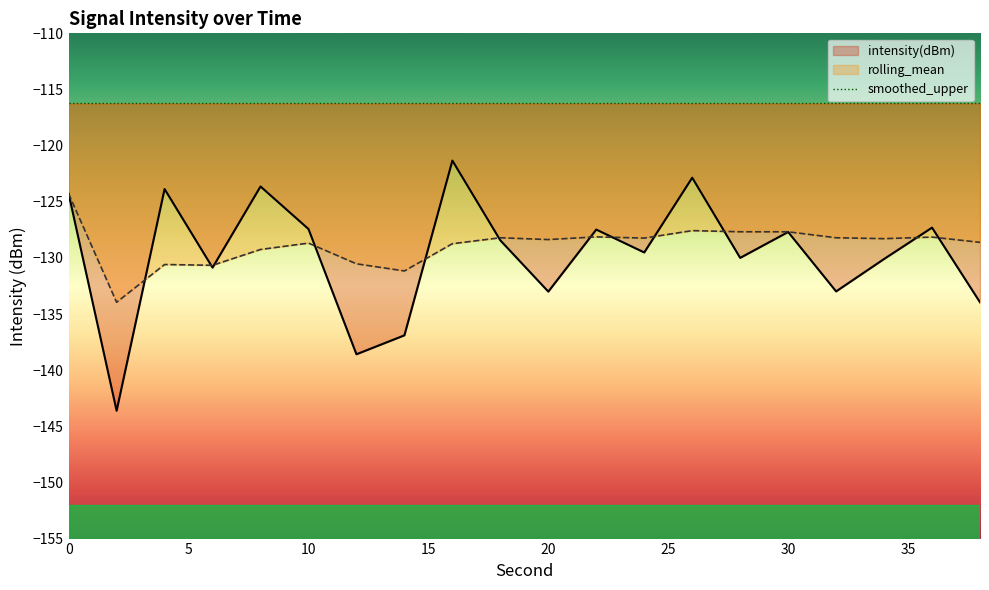

What is the difference between the maximum and minimum values in the intensity(dBm) series?

22.3